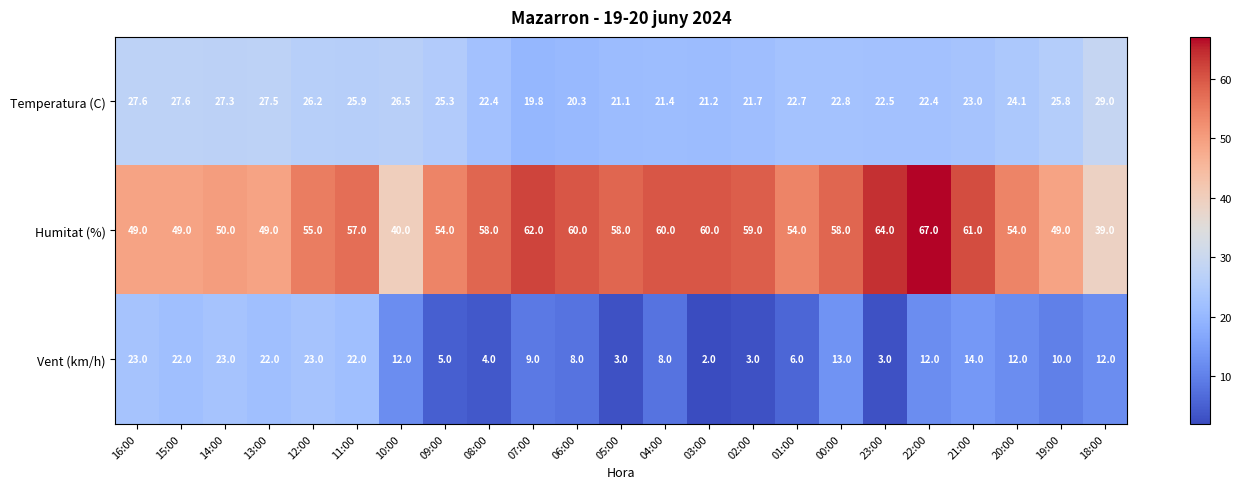

What is the average value of the Temperatura (C) series?

24.1